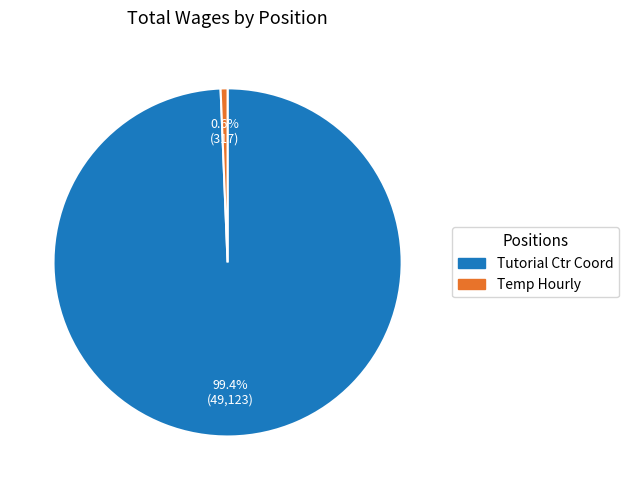

Rank the categories by value from lowest to highest.

Temp Hourly, Tutorial Ctr Coord